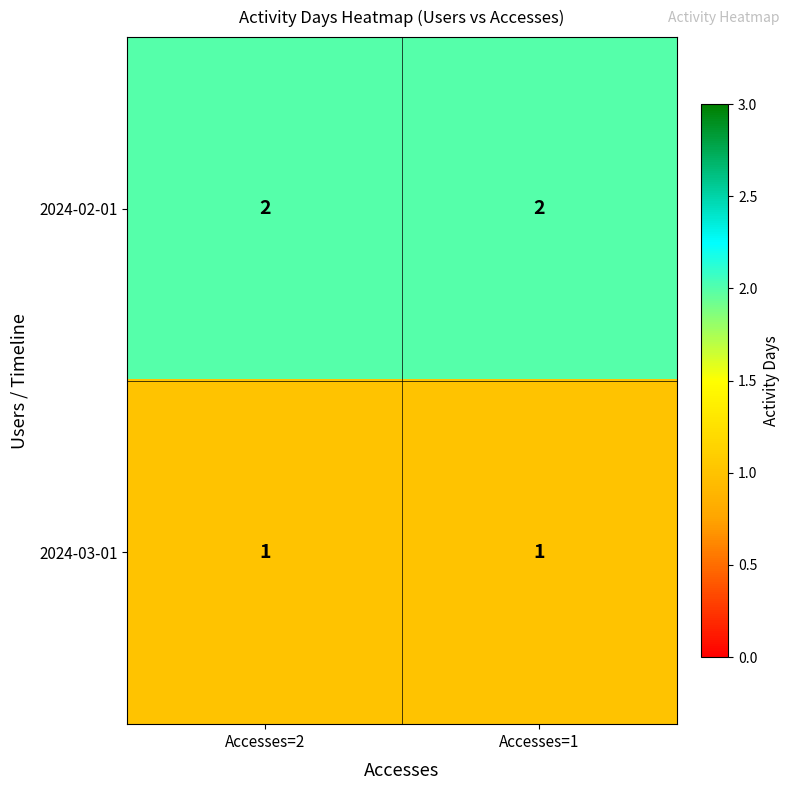

What is the total value across all series at Accesses=2?

3